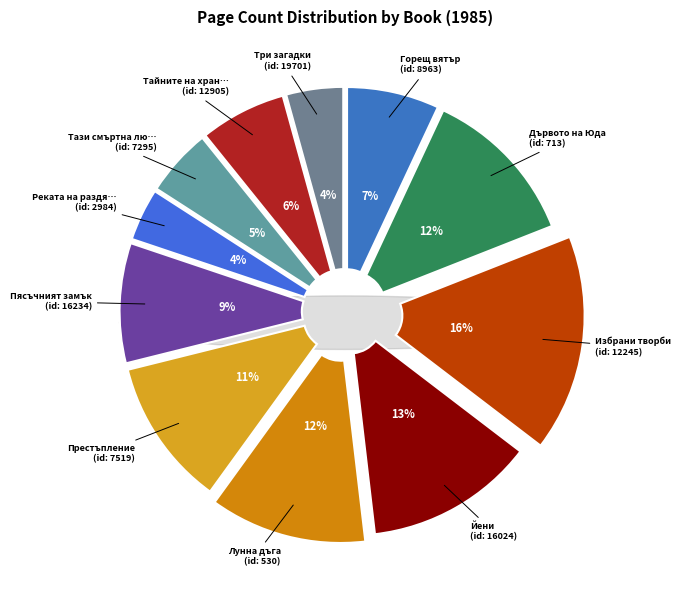

Is there a majority slice in this chart?

No